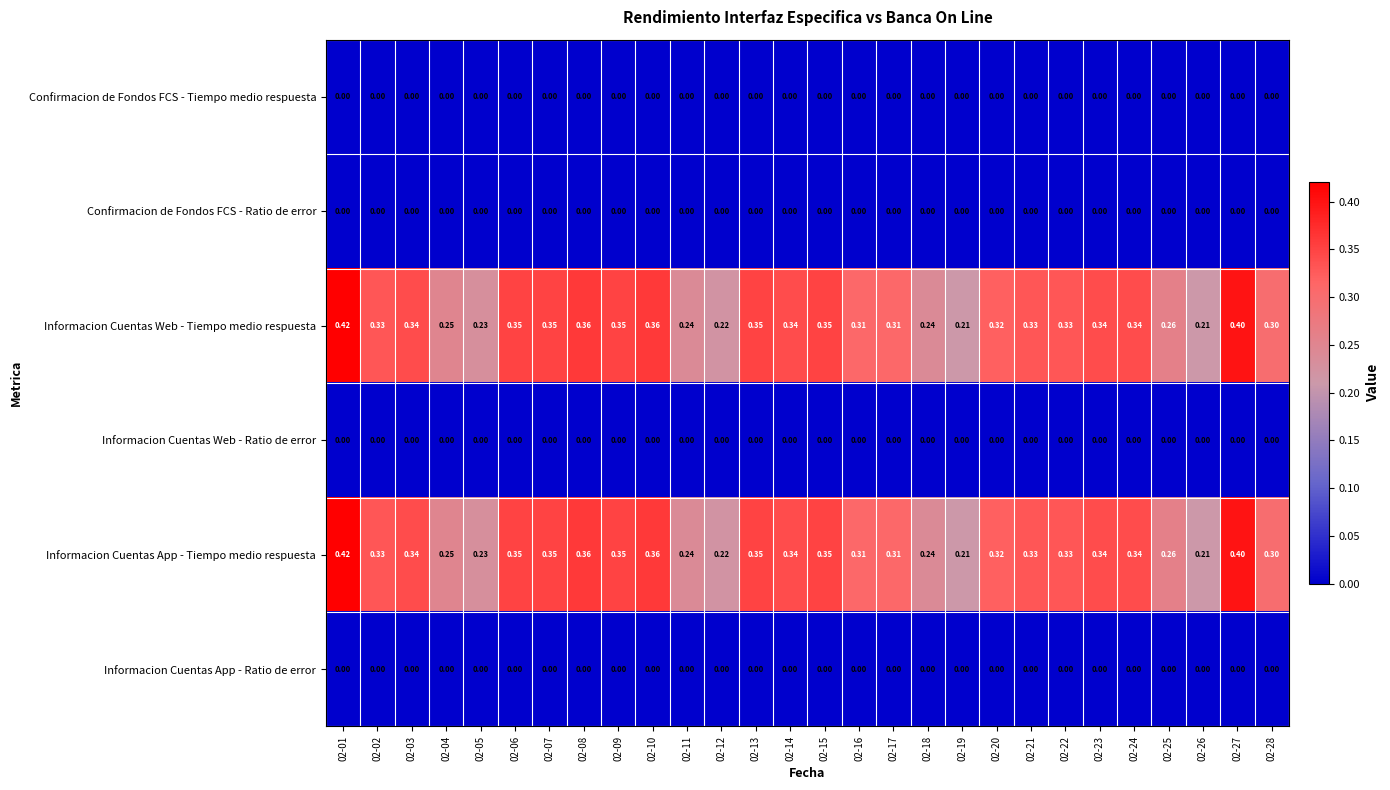

Is the value of Informacion Cuentas App - Tiempo medio respuesta at 02-13 greater than the value of Informacion Cuentas Web - Ratio de error at 02-18?

Yes